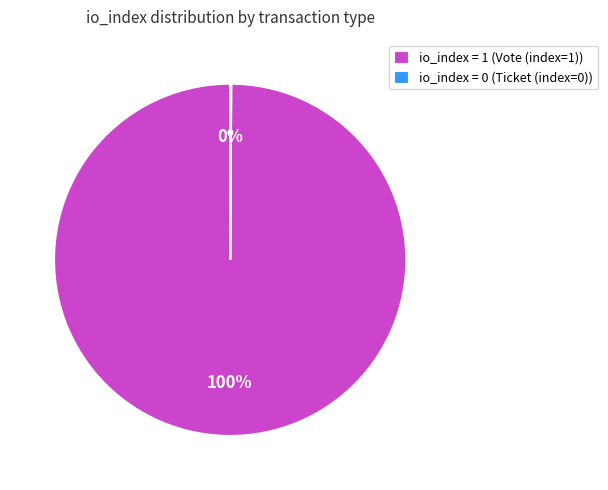

Which slice is the largest?

io_index = 1 (Vote (index=1))